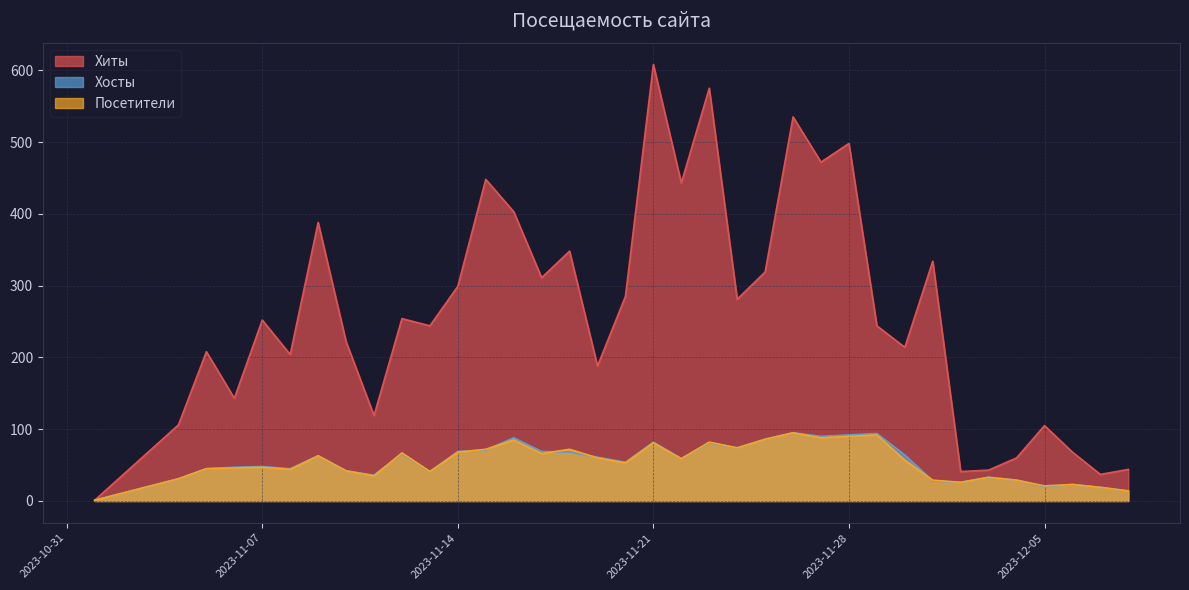

What is the sum of all Хосты values?

1954